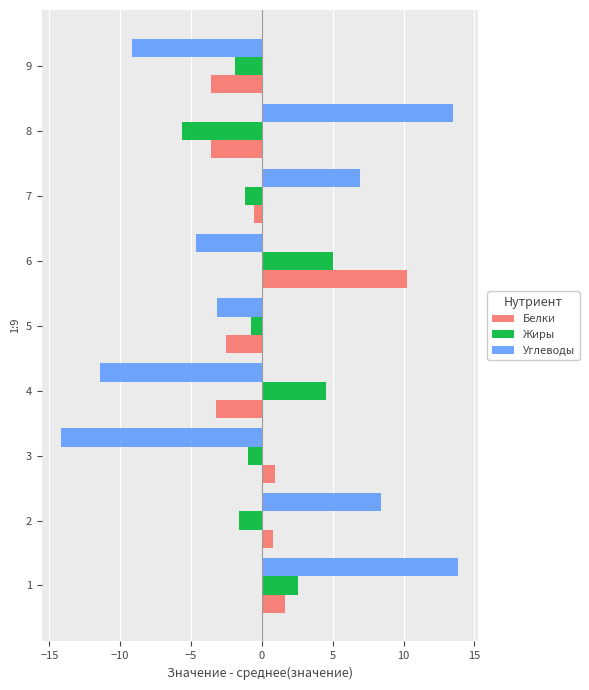

At how many categories does at least one series exceed 4?

6